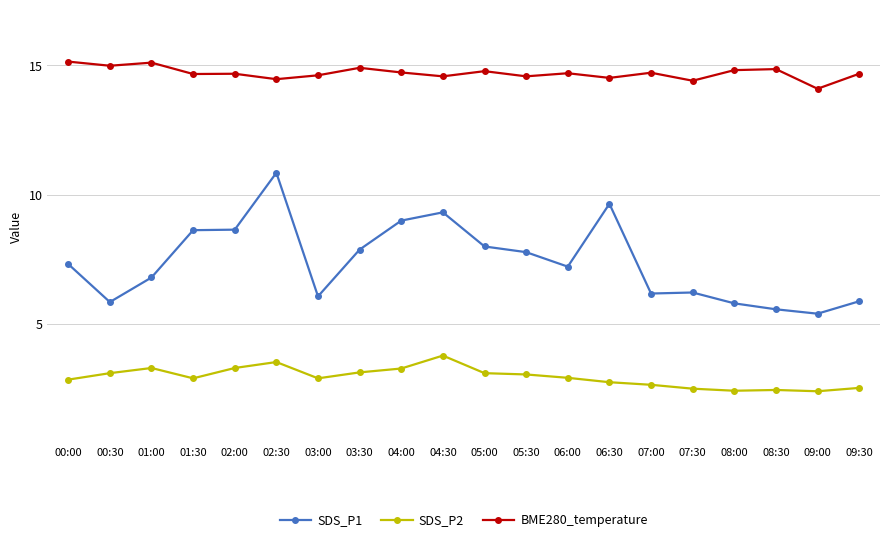

What is the label of the 11th point from the left?

05:00